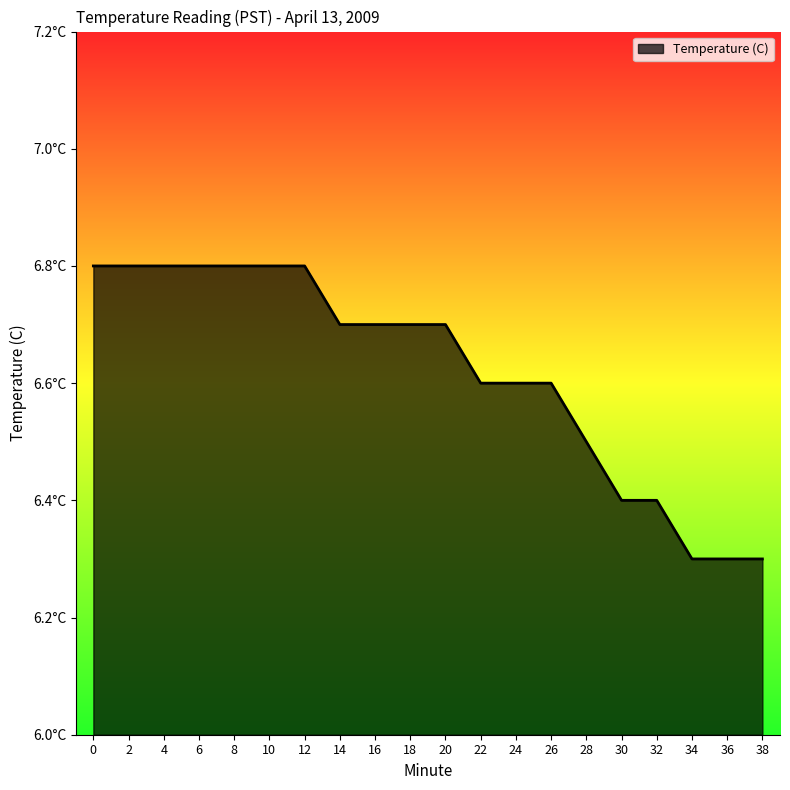

What is the value of the 8th point from the left?

6.7